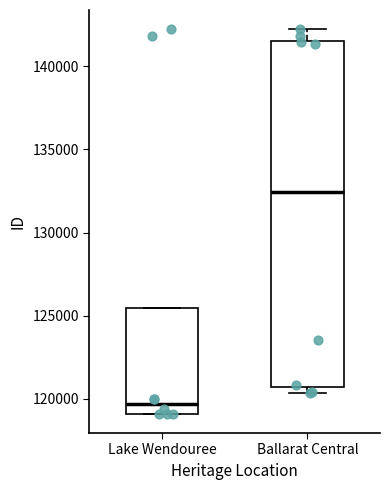

Where does the median line of the box for Ballarat Central sit on the y-axis? The values are not printed on the chart, so give them approximately, as read against the axis.

132500